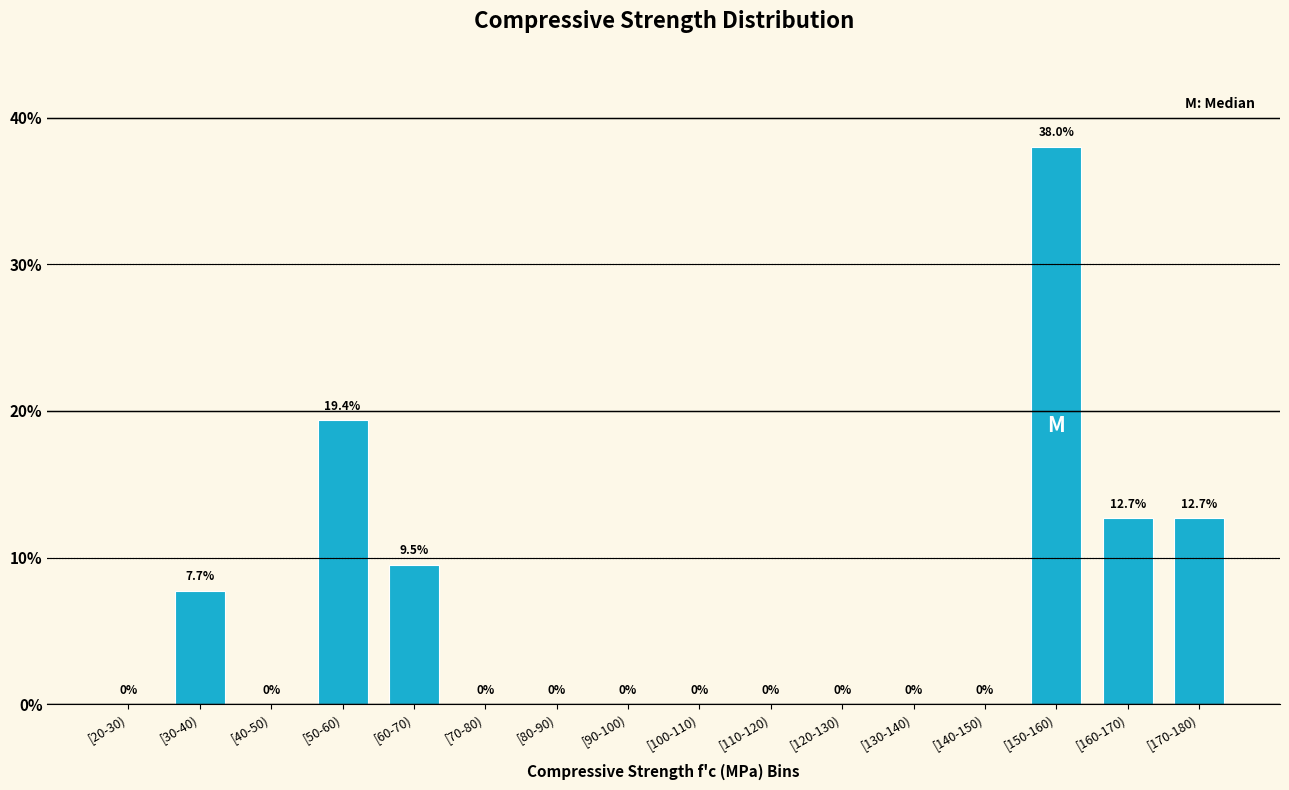

Reading right to left, transcribe all the data shown in this chart.

[170-180)=12.7	[160-170)=12.7	[150-160)=38.0	[140-150)=0.0	[130-140)=0.0	[120-130)=0.0	[110-120)=0.0	[100-110)=0.0	[90-100)=0.0	[80-90)=0.0	[70-80)=0.0	[60-70)=9.5	[50-60)=19.4	[40-50)=0.0	[30-40)=7.7	[20-30)=0.0